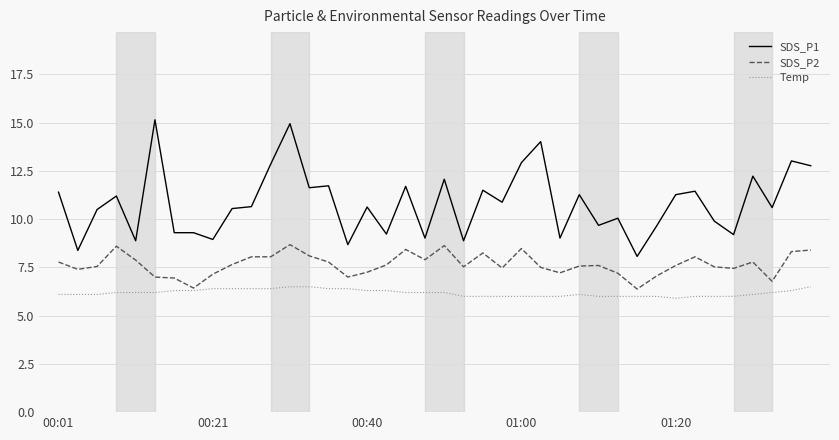

What is the greatest value displayed?

15.2